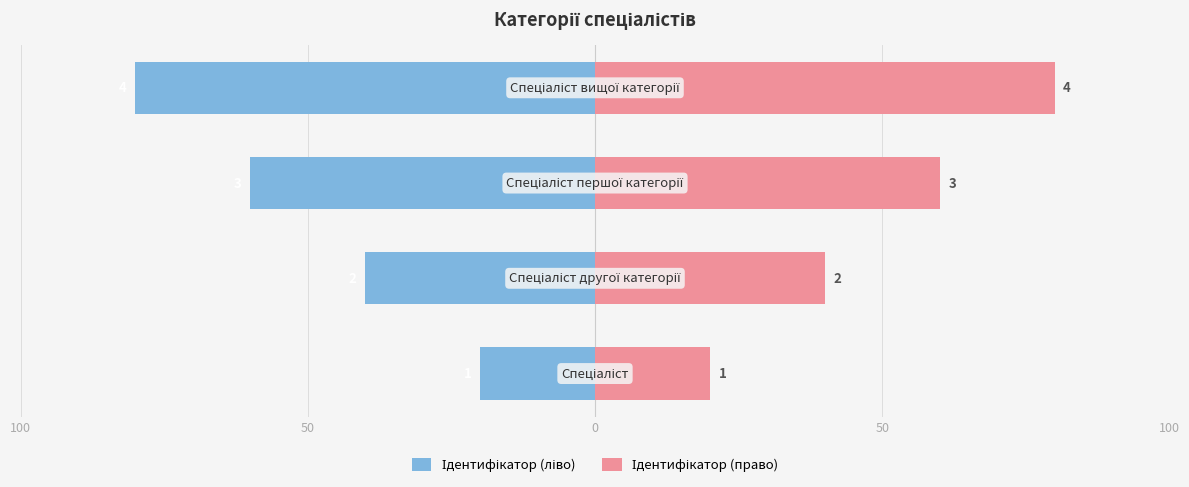

What are all the series names shown in the legend?

Ідентифікатор (ліво), Ідентифікатор (право)